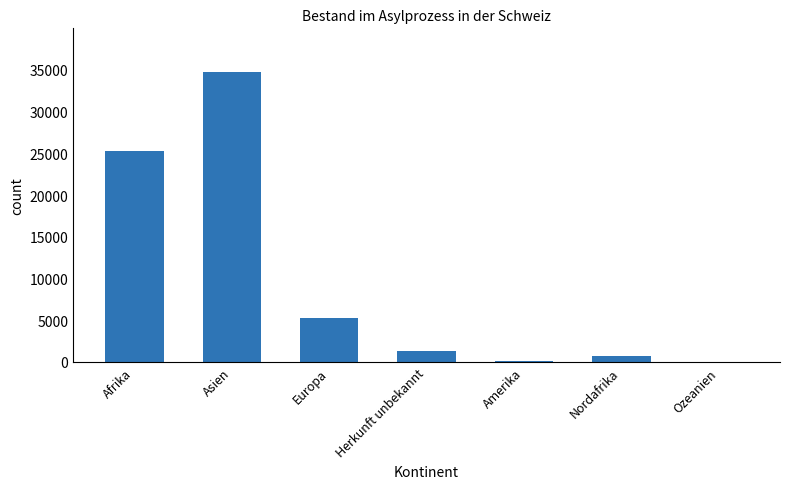

True or false: the data shows 34755 at Asien.

True